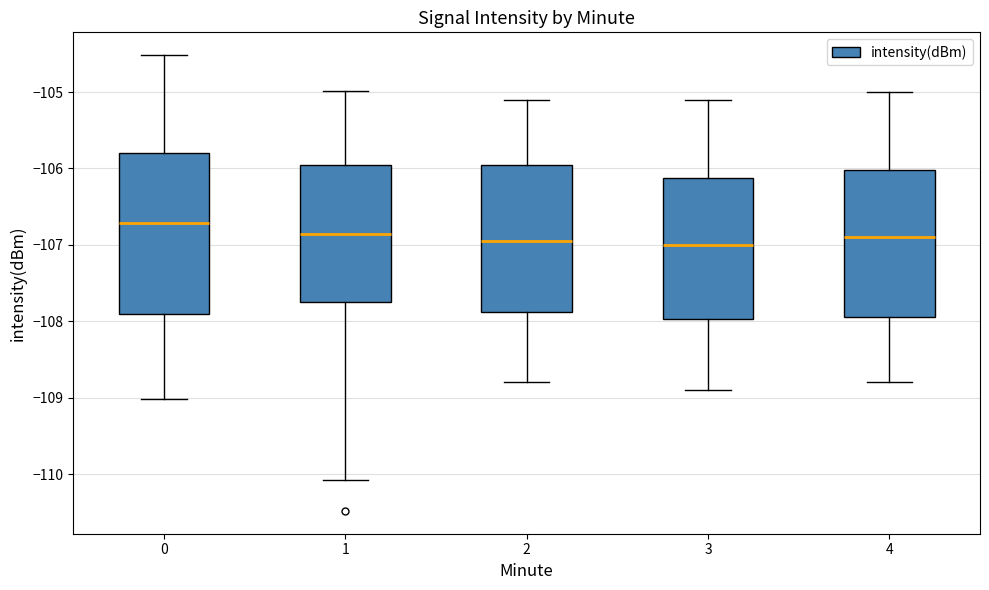

Where does the median line of the box at x = 3 sit on the y-axis? The values are not printed on the chart, so give them approximately, as read against the axis.

-107.0